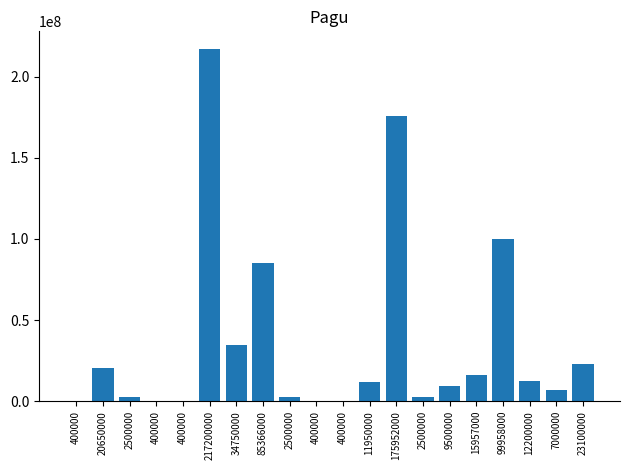

Read the value at 2500000, to the nearest 100.

2500000